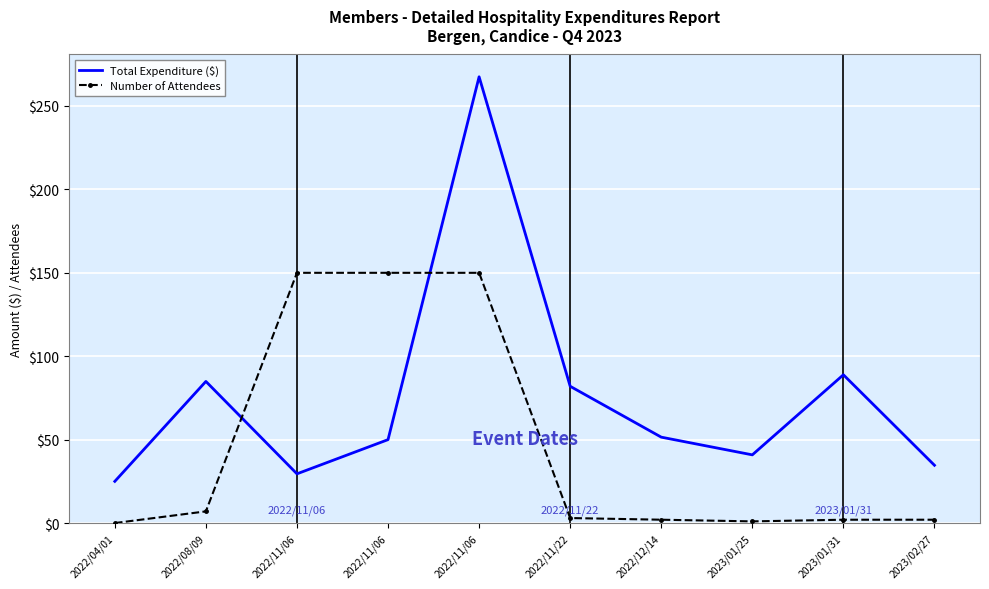

Reading right to left, list all the values displayed in this chart.

Total Expenditure ($): 2023/02/27=34.6	2023/01/31=88.9	2023/01/25=40.9	2022/12/14=51.5	2022/11/22=82.0	2022/11/06=267.5	2022/11/06=50.0	2022/11/06=29.5	2022/08/09=84.9	2022/04/01=25.0
Number of Attendees: 2023/02/27=2.0	2023/01/31=2.0	2023/01/25=1.0	2022/12/14=2.0	2022/11/22=3.0	2022/11/06=150.0	2022/11/06=150.0	2022/11/06=150.0	2022/08/09=7.0	2022/04/01=0.0